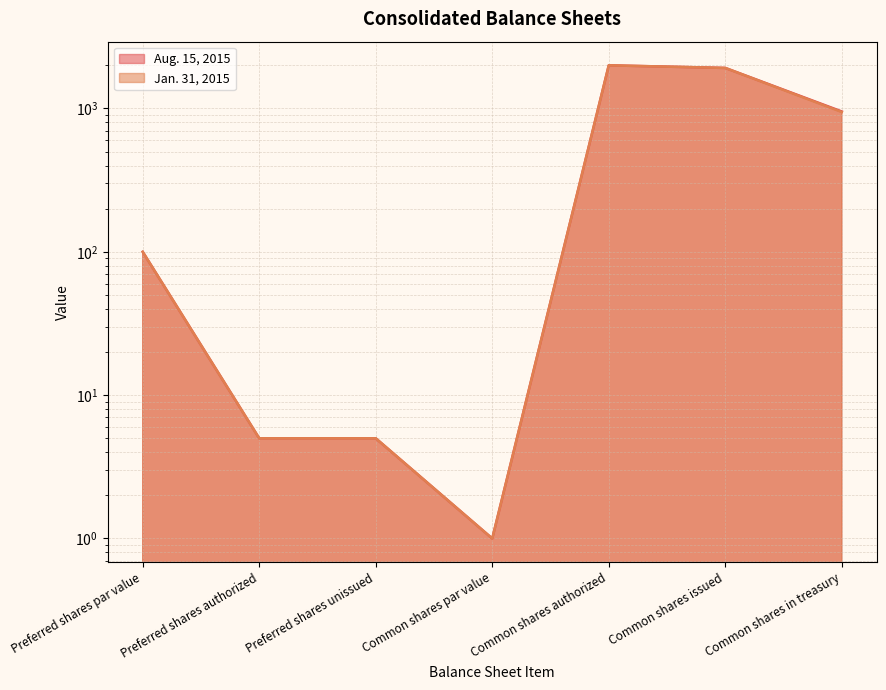

What is the sum of the Aug. 15, 2015 values at Common shares par value and Common shares authorized?

2001